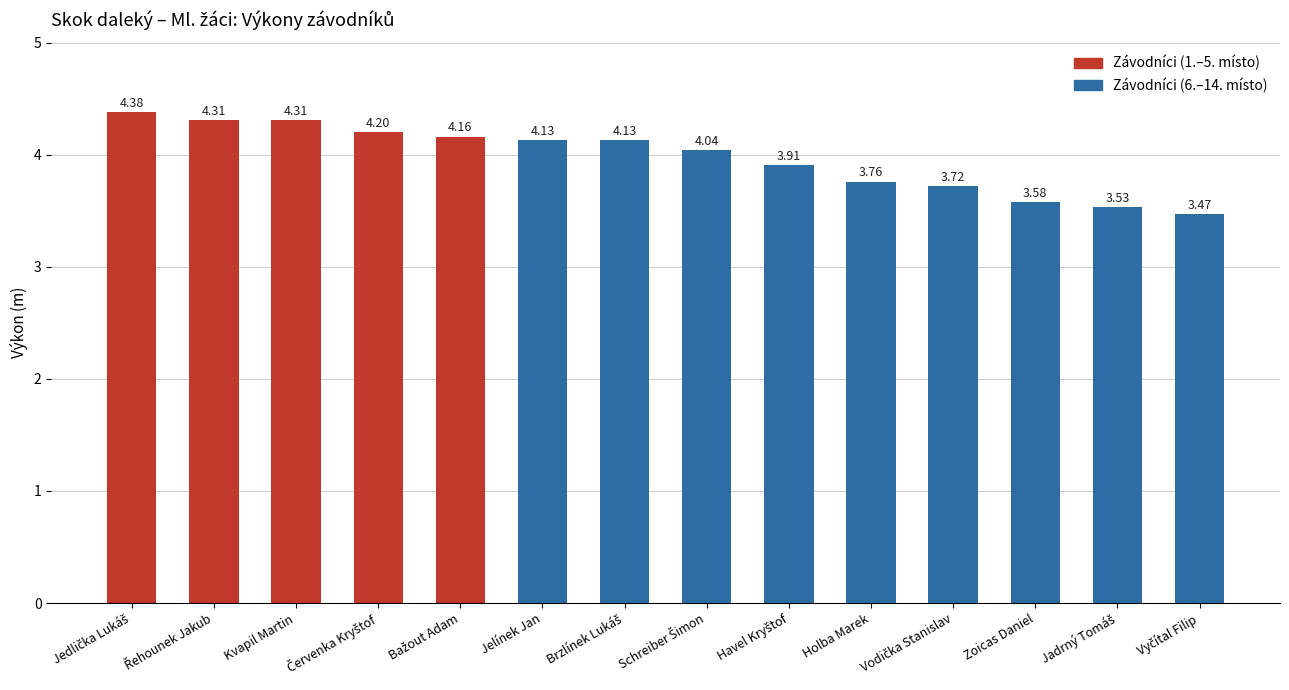

What is the sum of all values?

55.6